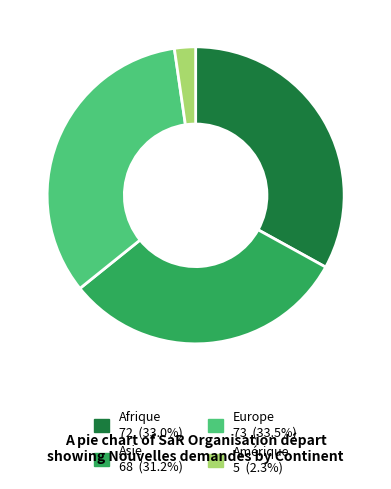

Does any single category account for the majority?

No